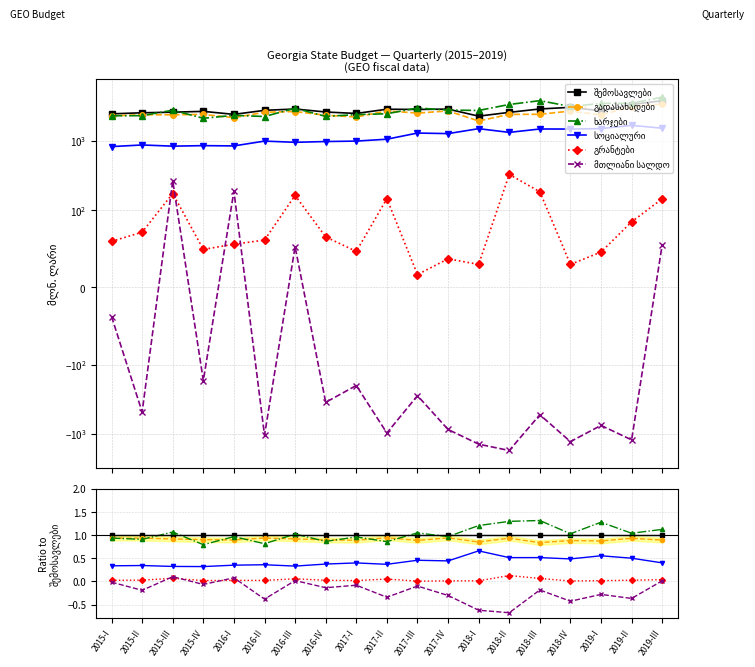

What position from the left is 2015-I?

1